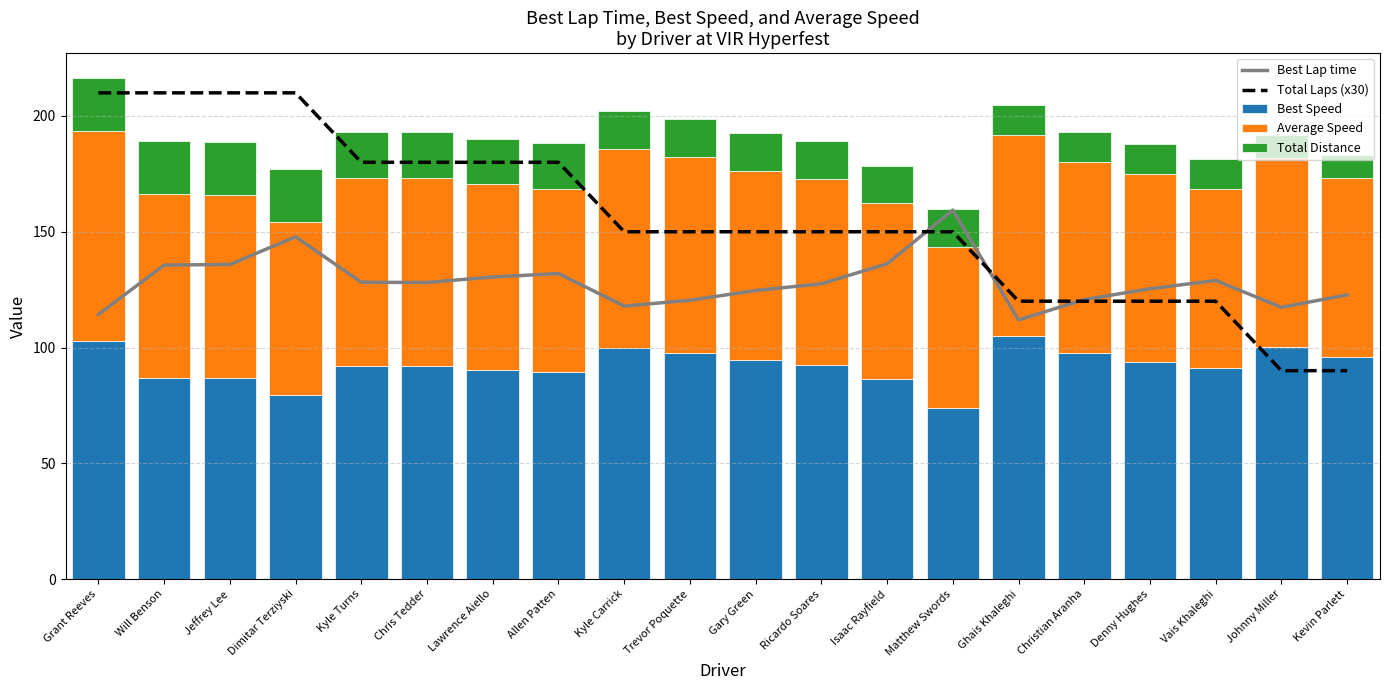

Are the bars horizontal?

No